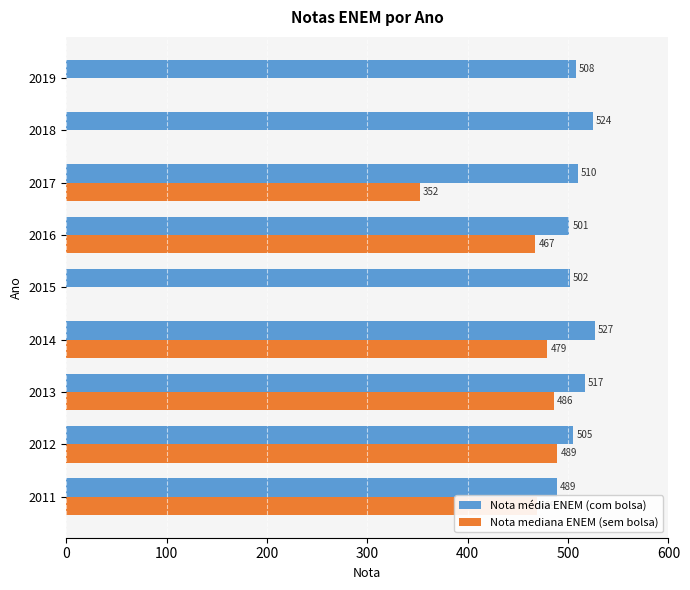

What is the sum of all Nota média ENEM (com bolsa) values?

4583.4